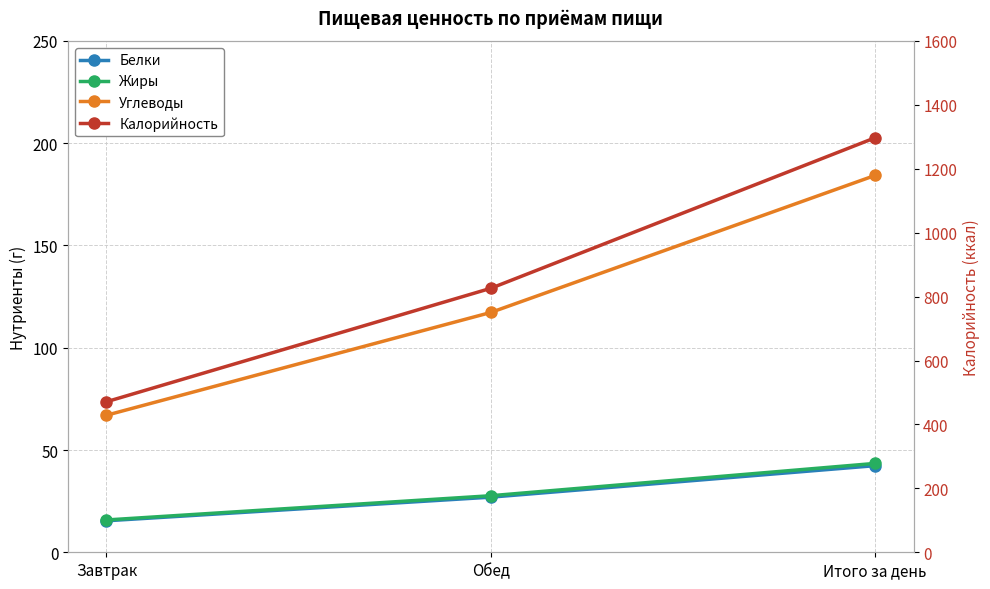

What position from the left is Обед?

2